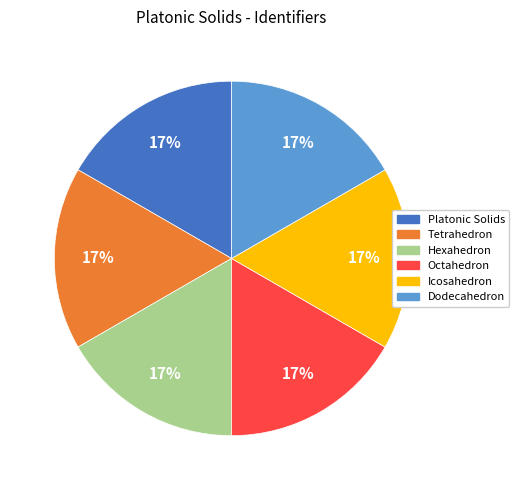

To the nearest percent, what is the average slice percentage?

17%